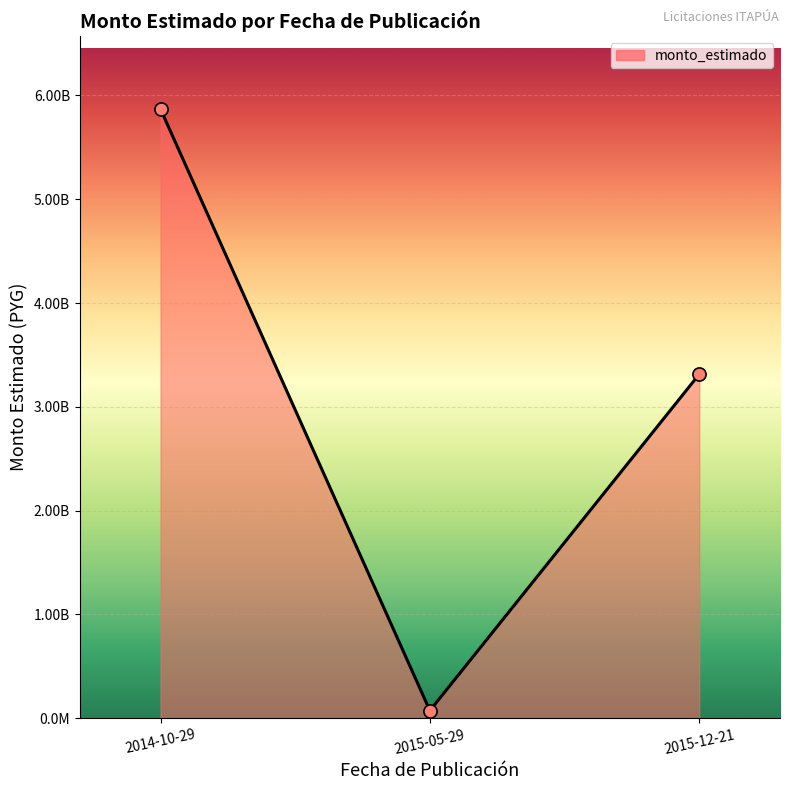

What is the ratio of the value at 2014-10-29 to the value at 2015-12-21?

1.8